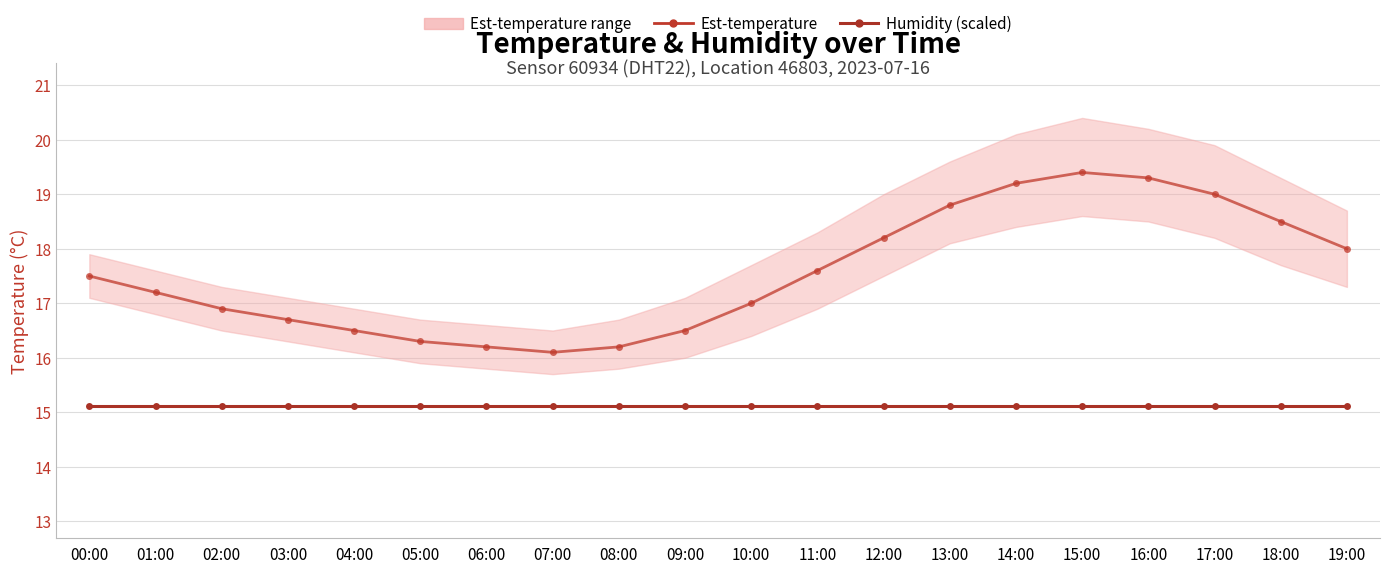

What is the total value across all series at 13:00?

33.9